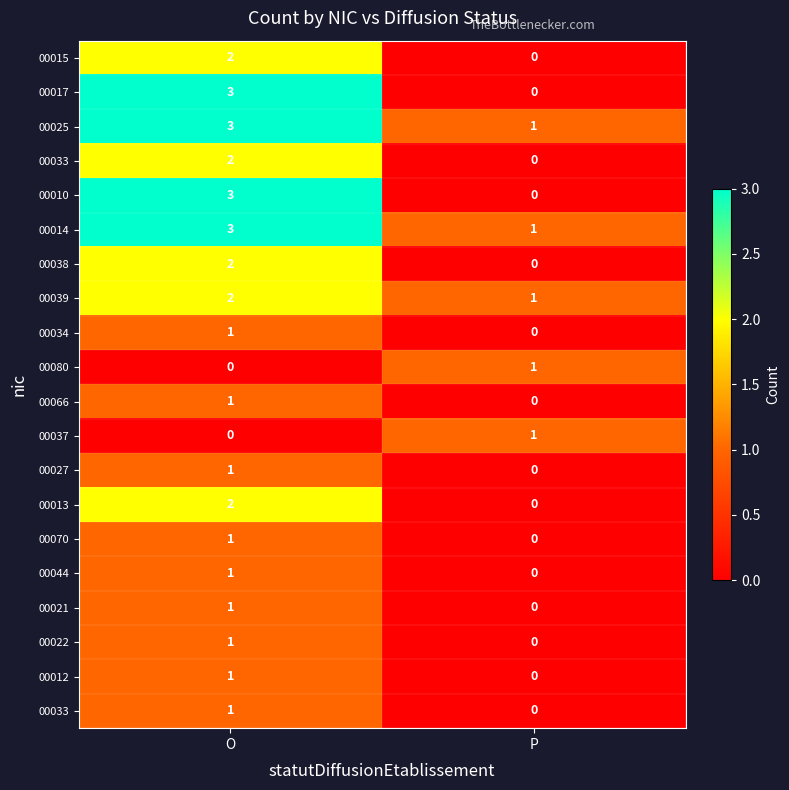

What is the spread (max minus min) of values at O?

3